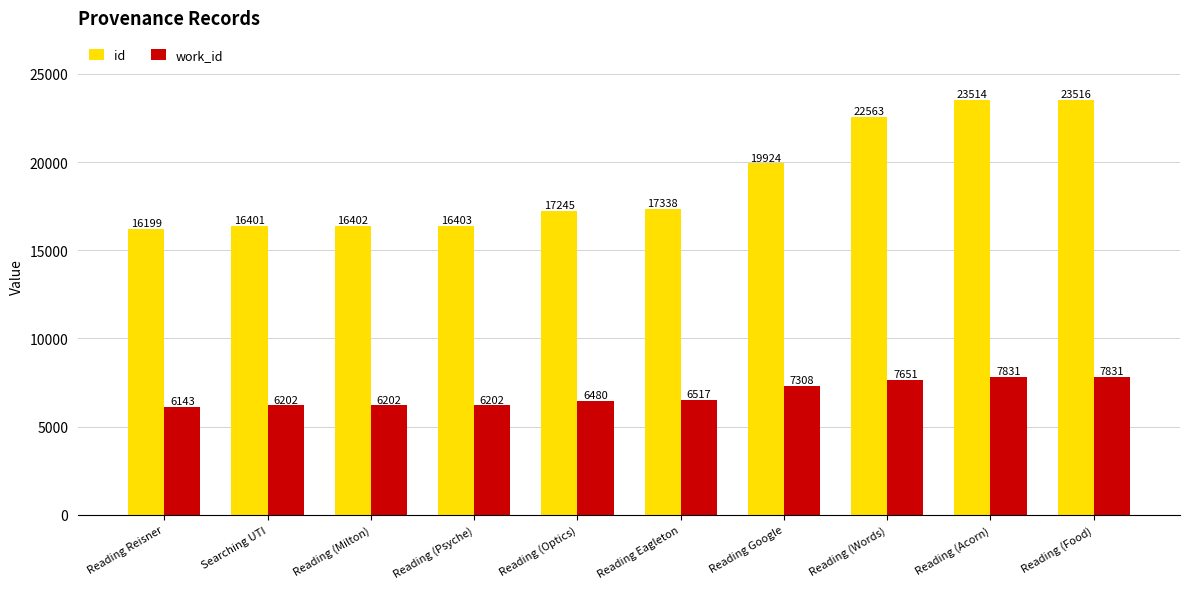

Count the number of data series in this chart.

2